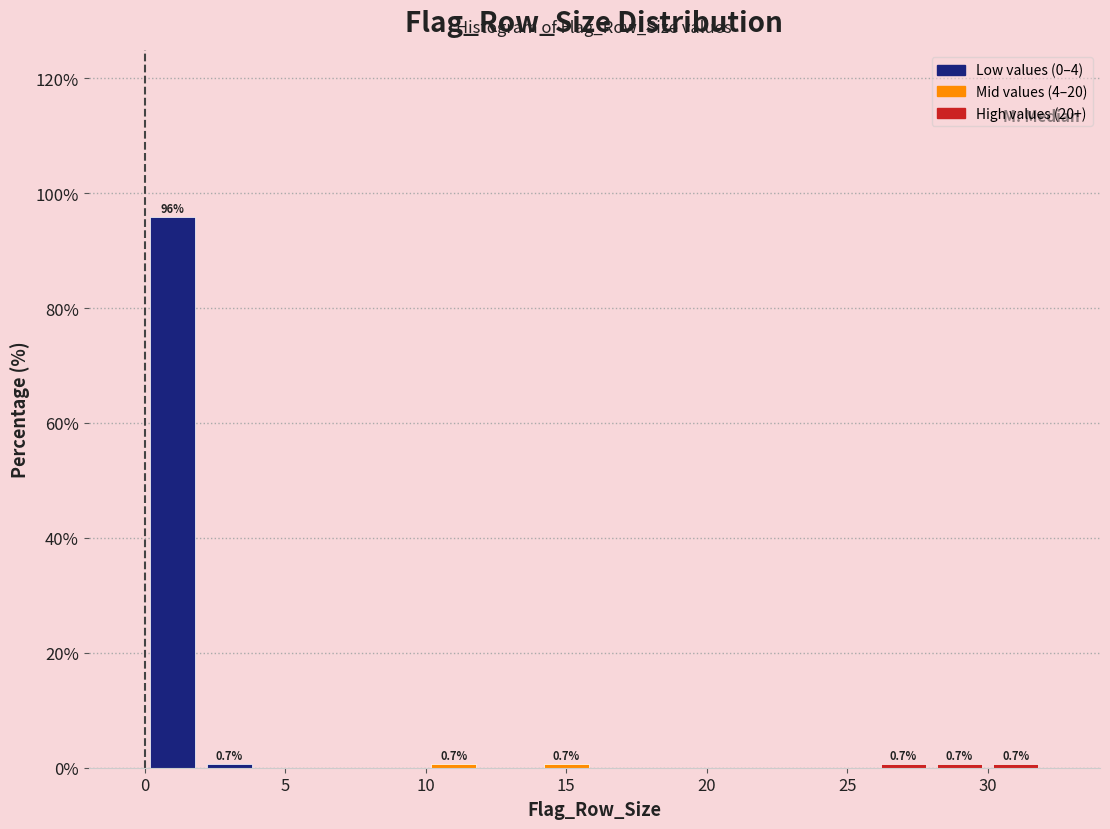

Which range on the x-axis has the tallest bar?

0 to 2